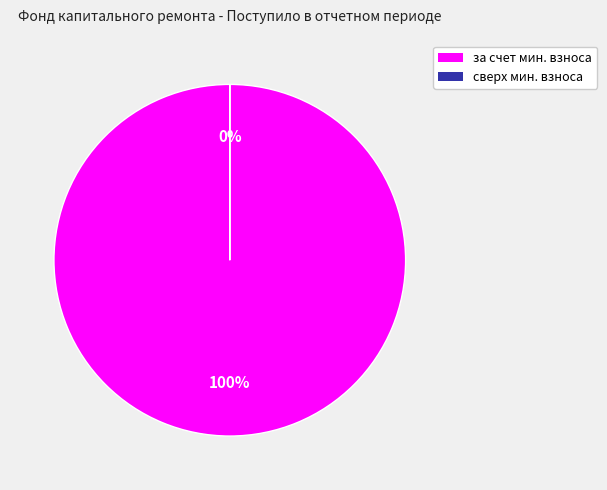

How many segments does this pie chart have?

2